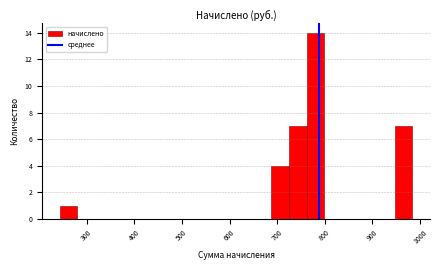

Read against the x-axis, roughly where is the centre of the tallest bar?

780